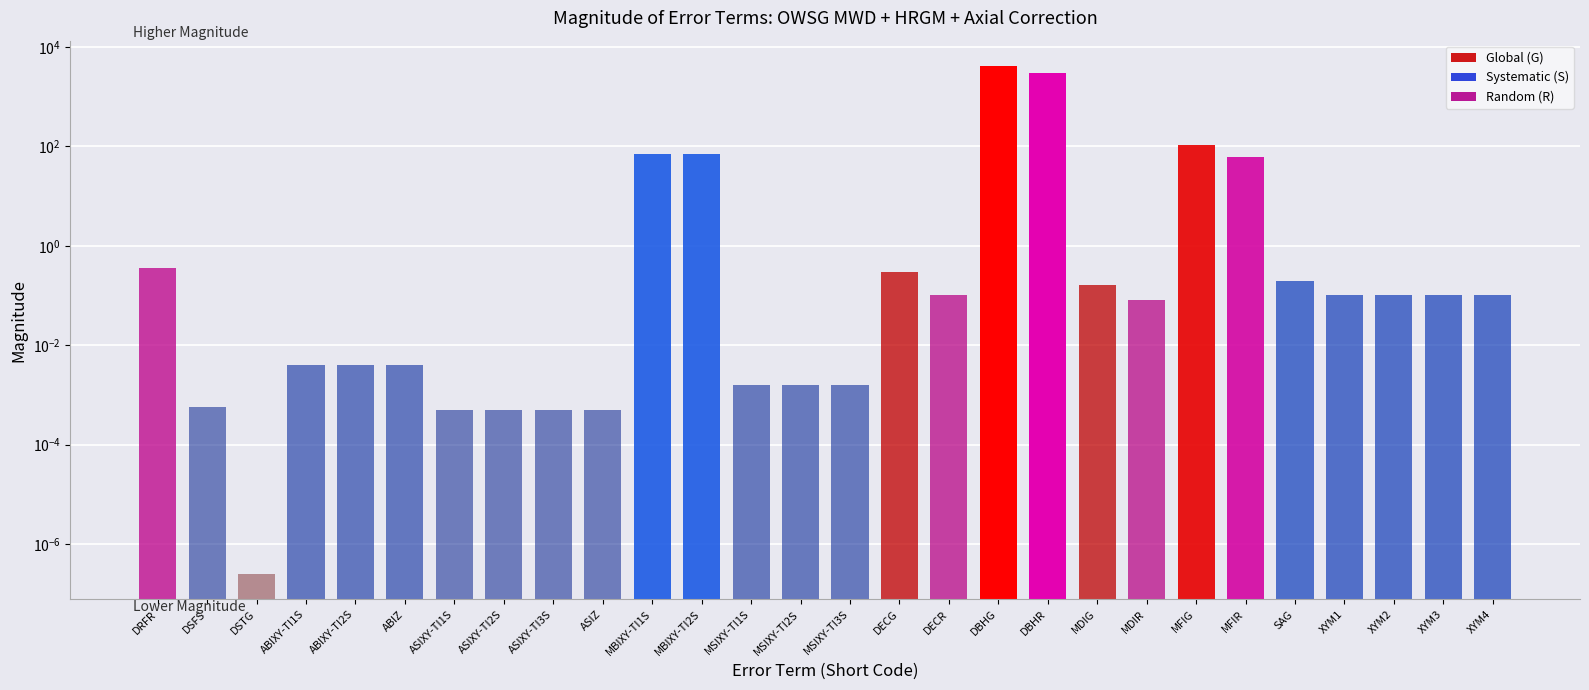

How many bars are there in total?

28